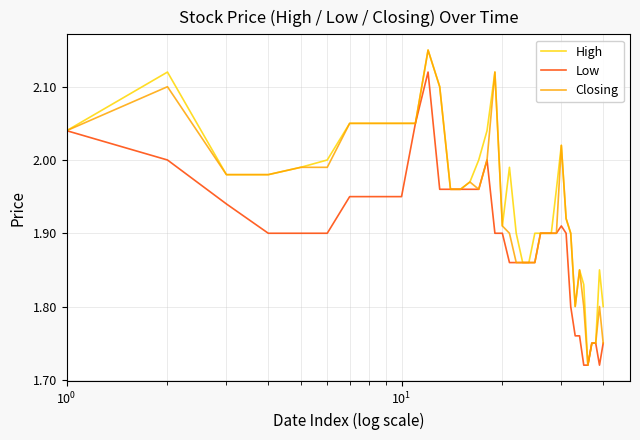

List the series in order of their overall mean, lowest first.

Low, Closing, High